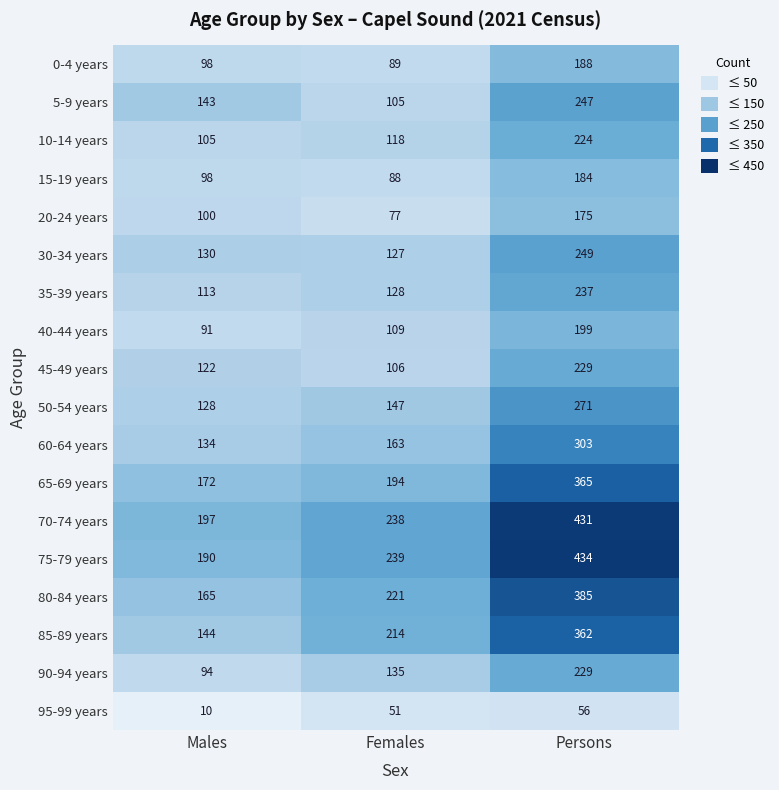

At which category is the sum across all series the highest?

Persons